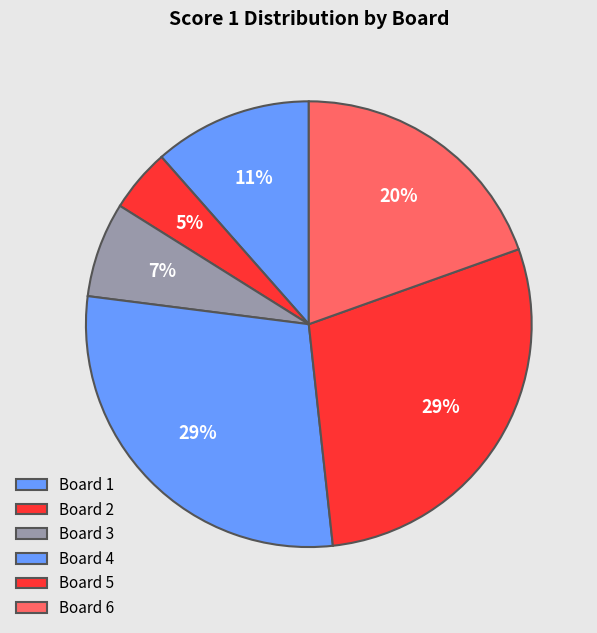

The Board 1 slice represents 23% of the pie. True or false?

False